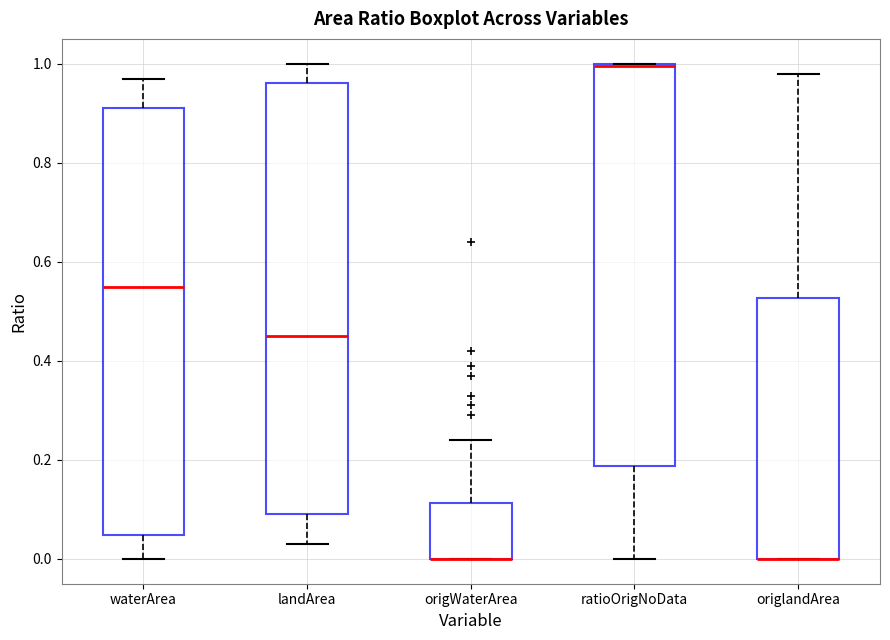

Reading left to right, read every box against the y-axis: the position of its median line, the range the box covers, and the ends of its whiskers. The values are not printed on the chart, so give them approximately, as read against the axis.

waterArea: median 0.56, box 0.04 to 0.92, whiskers 0.00 to 0.98
landArea: median 0.46, box 0.10 to 0.96, whiskers 0.04 to 1.00
origWaterArea: median 0.00 (drawn on the box's lower edge), box 0.00 to 0.12, whiskers 0.00 to 0.24
ratioOrigNoData: median 1.00, box 0.18 to 1.00, whiskers 0.00 to 1.00
origlandArea: median 0.00 (drawn on the box's lower edge), box 0.00 to 0.52, whiskers 0.00 to 0.98